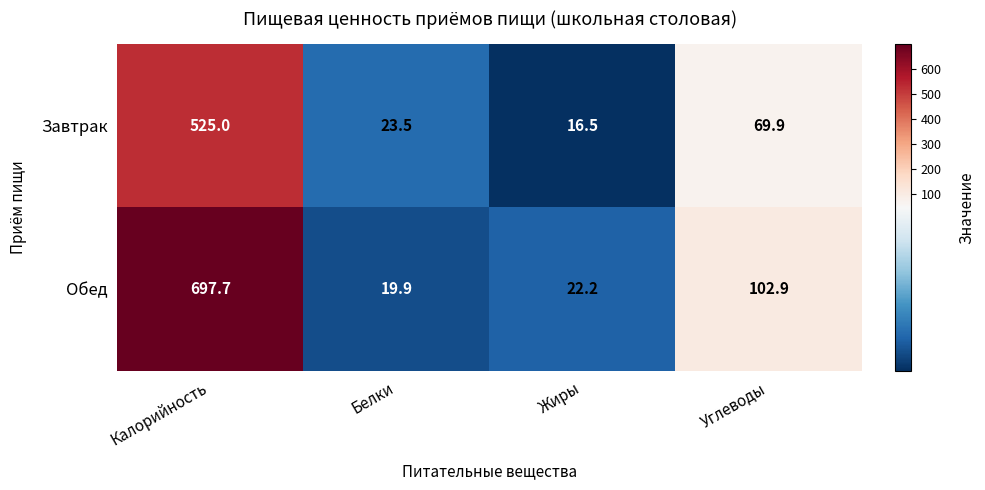

At Белки, list the series in order from smallest to largest.

Обед, Завтрак